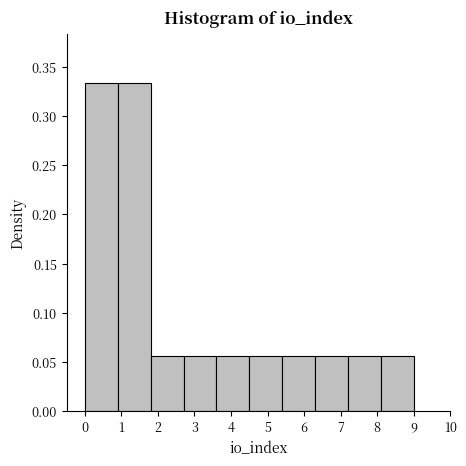

Reading left to right, list every bar in this chart as the range it spans on the x-axis followed by its height. The values are not printed on the chart, so give them approximately, as read against the axis.

0.0 to 0.9: 0.335
0.9 to 1.8: 0.335
1.8 to 2.7: 0.055
2.7 to 3.6: 0.055
3.6 to 4.5: 0.055
4.5 to 5.4: 0.055
5.4 to 6.3: 0.055
6.3 to 7.2: 0.055
7.2 to 8.1: 0.055
8.1 to 9.0: 0.055